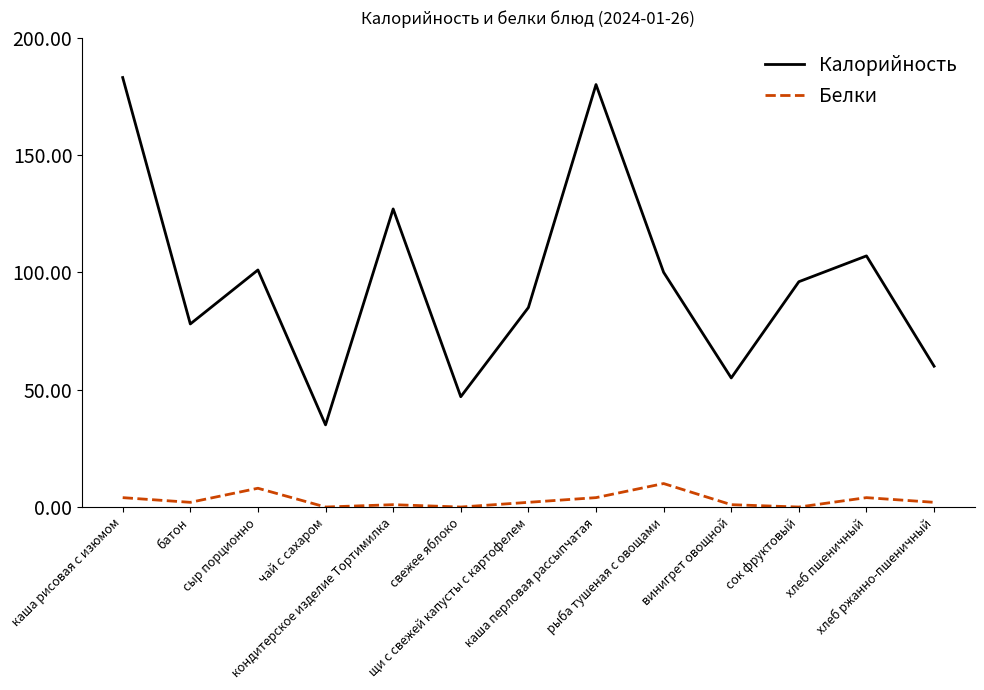

Where is the first local minimum for Белки?

батон